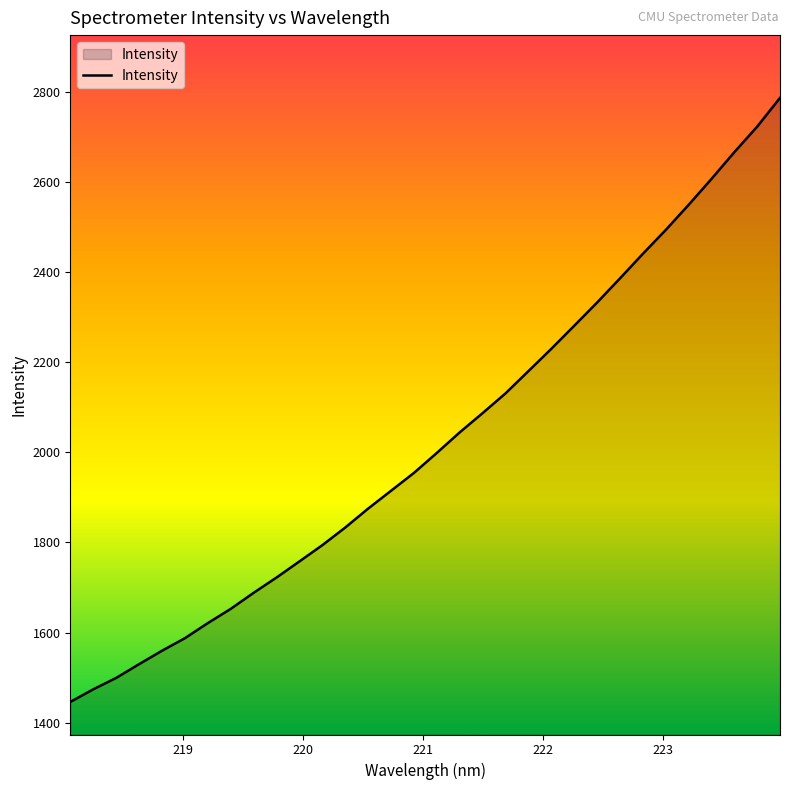

What is the minimum value shown in the chart?

1445.7